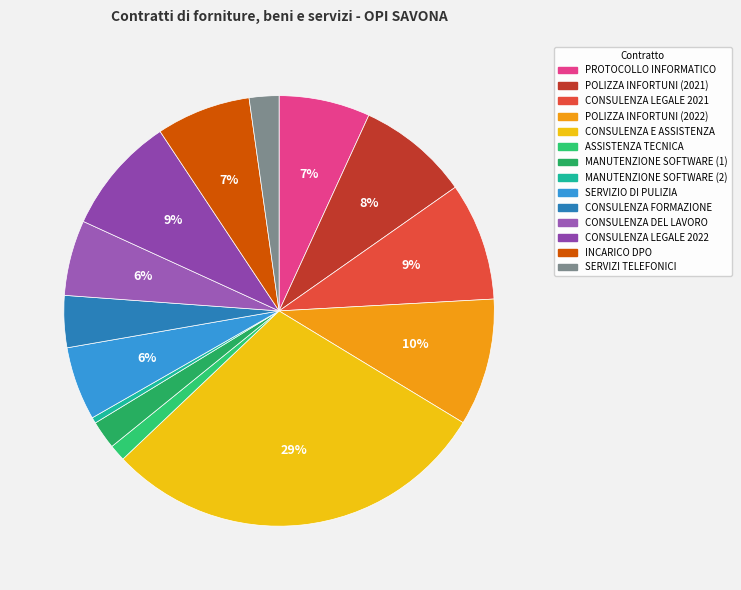

How many slices are in this pie chart?

14